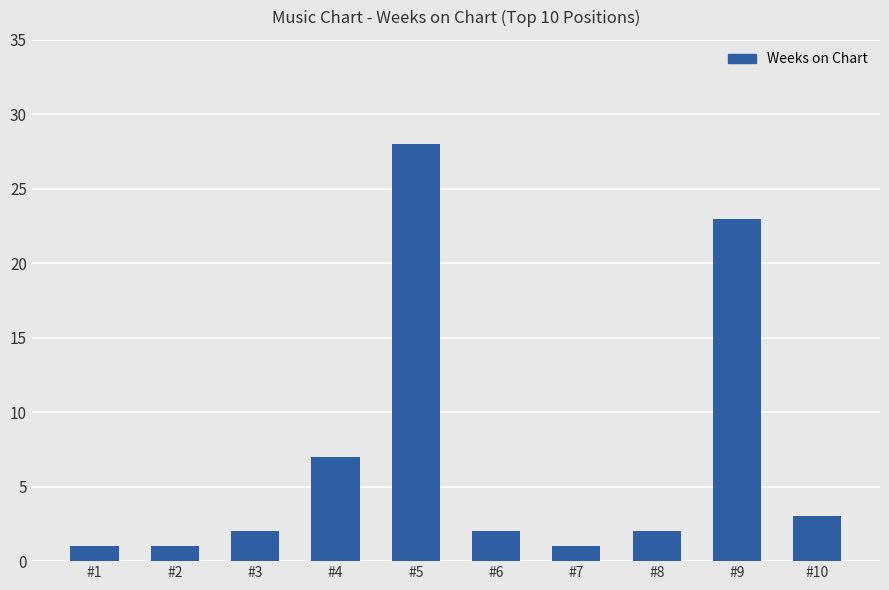

What is the smallest value displayed?

1